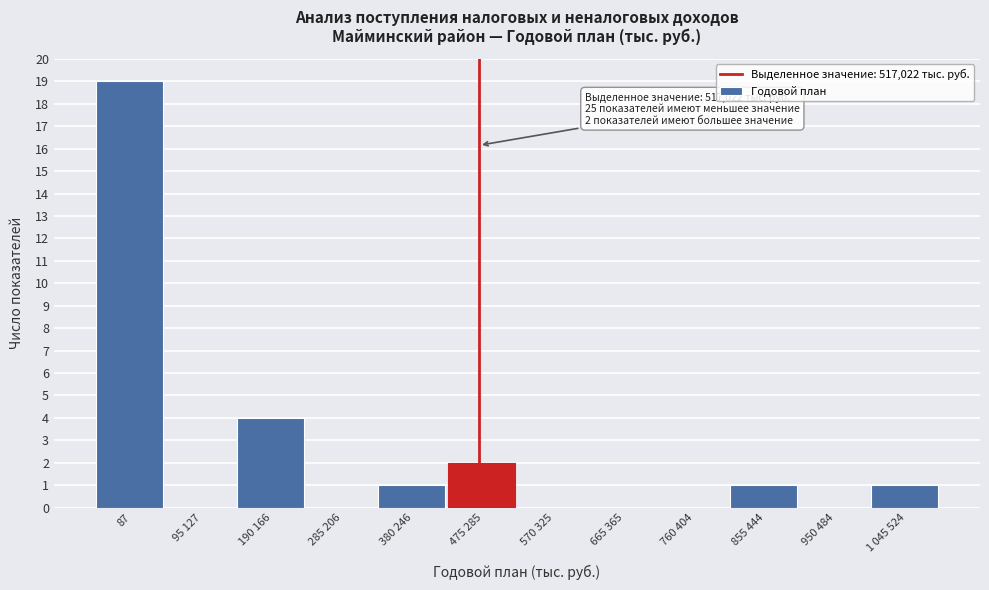

Reading right to left, list all the values displayed in this chart.

1 045 524=1	950 484=0	855 444=1	760 404=0	665 365=0	570 325=0	475 285=2	380 246=1	285 206=0	190 166=4	95 127=0	87=19